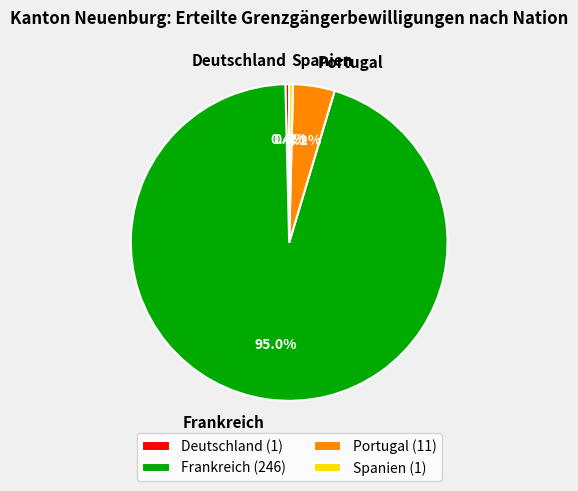

To the nearest percent, what is the difference between the largest and smallest slice percentages?

95%